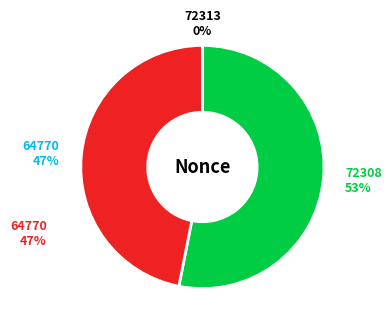

Combined, do 72308 and 64770 account for over 50%?

Yes